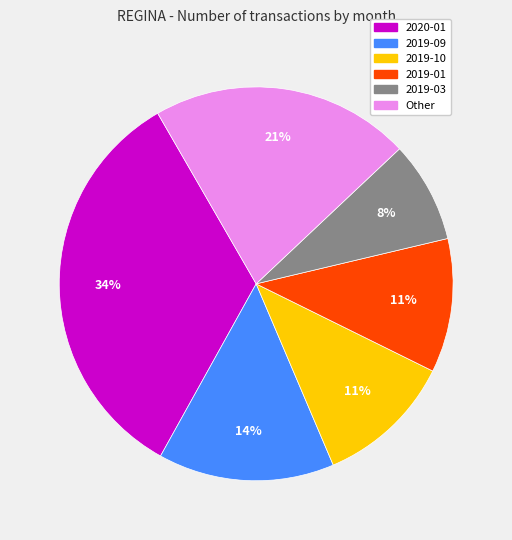

How many slices are in this pie chart?

6